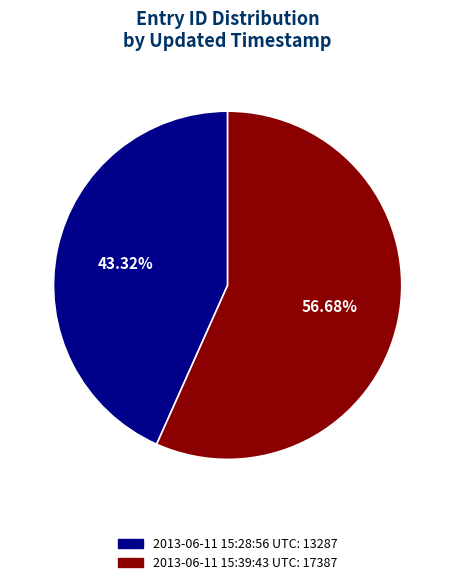

What portion of the pie excludes 2013-06-11 15:28:56 UTC?

56.7%